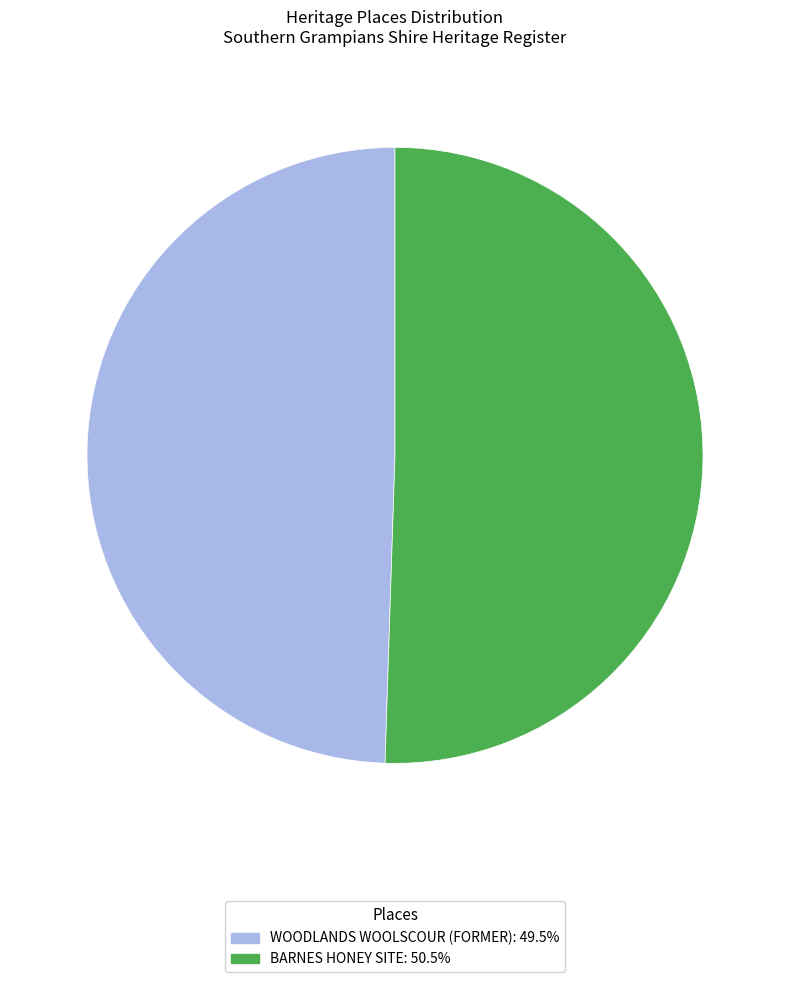

What is the smallest slice in the pie chart?

WOODLANDS WOOLSCOUR (FORMER)